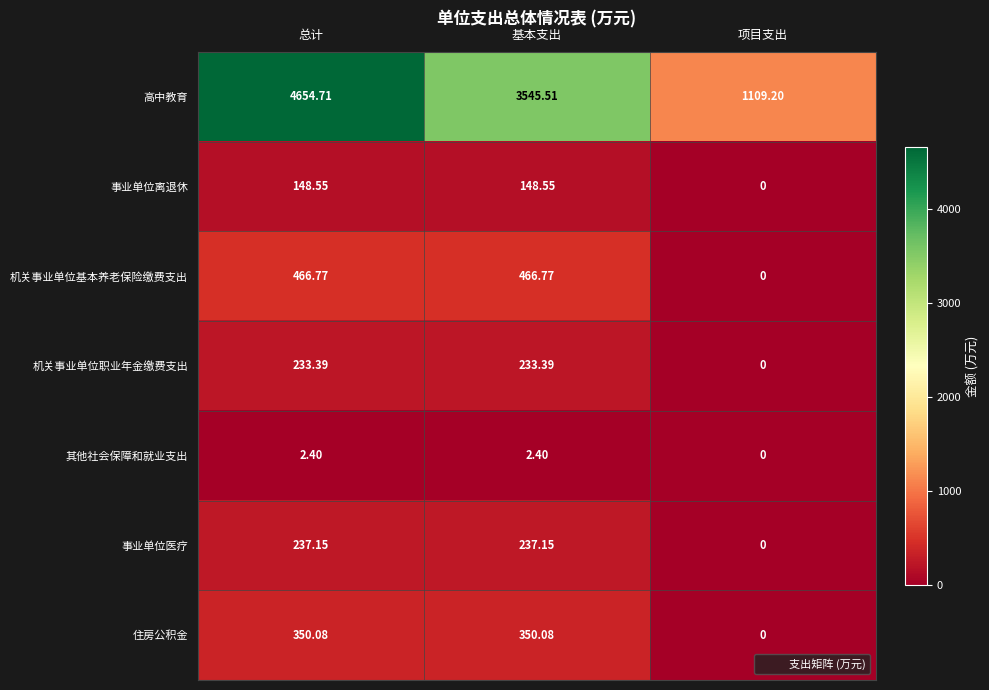

Which series changed the most between 总计 and 项目支出?

高中教育